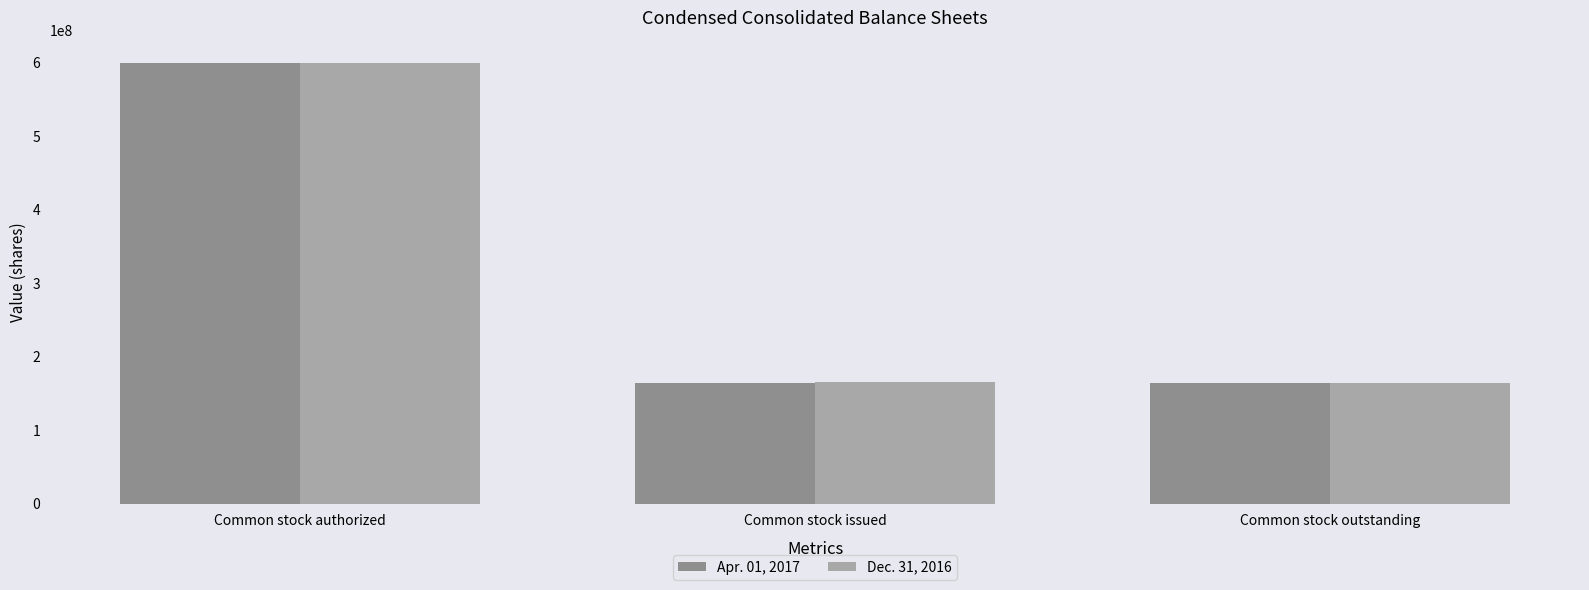

At which category does the chart reach its peak across all series?

Common stock authorized